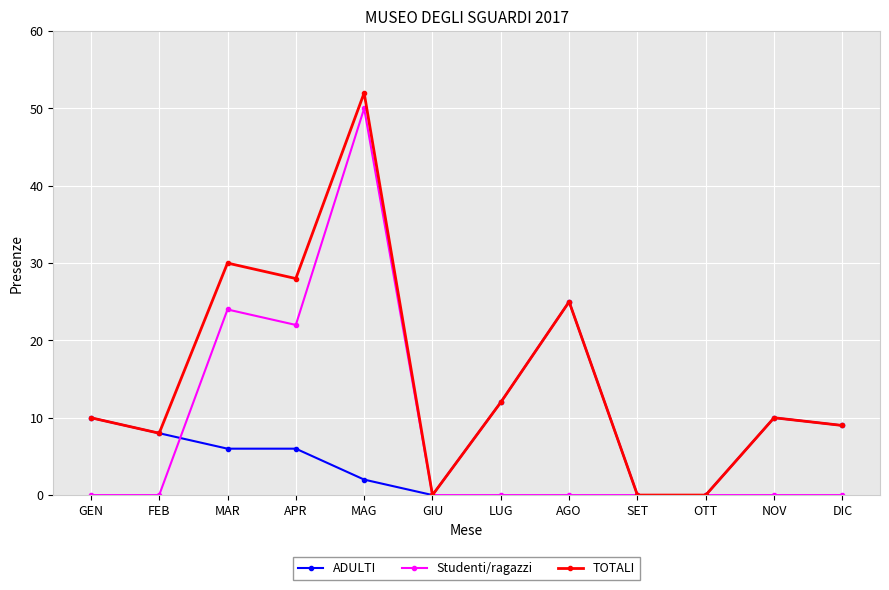

What is the difference between the Studenti/ragazzi values at APR and DIC?

22